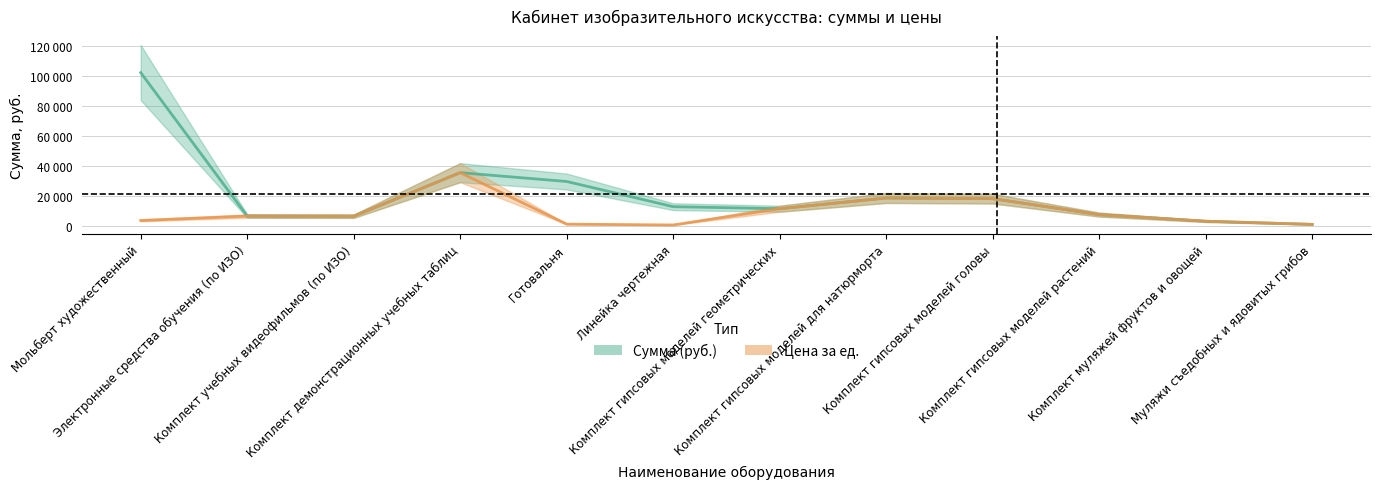

At Муляжи съедобных и ядовитых грибов, list the series in order from smallest to largest.

Сумма (руб.), Цена за ед.